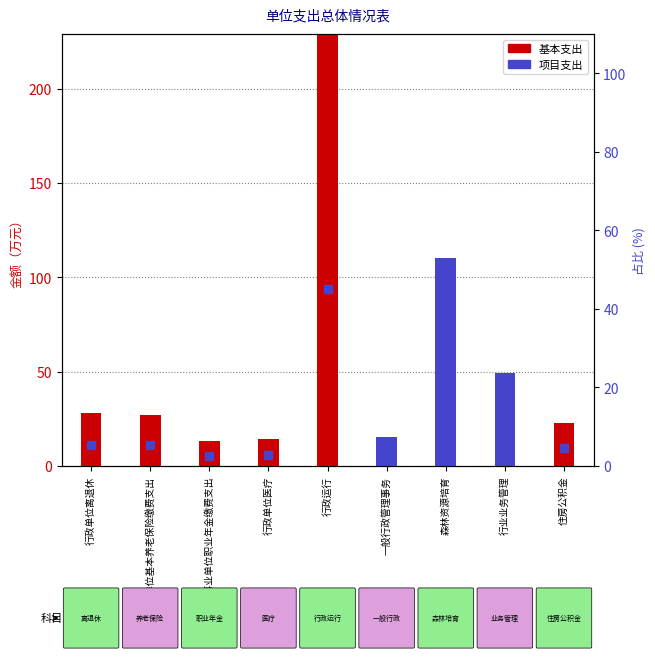

Which series has the widest spread of Y values?

基本支出